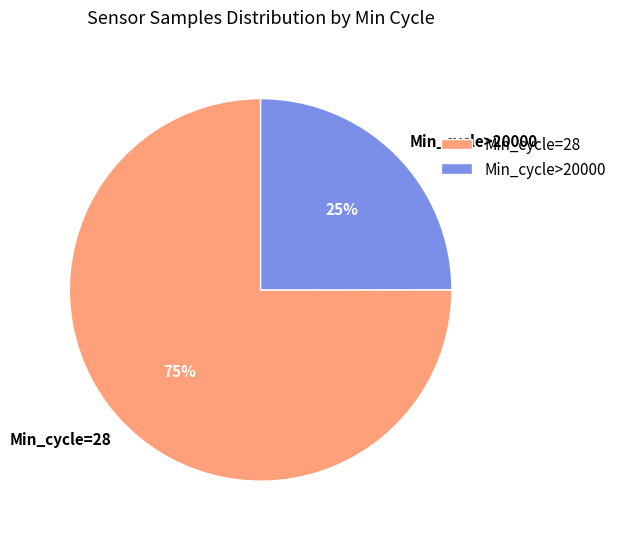

Is it true that Min_cycle=28 is 75% of the pie?

True